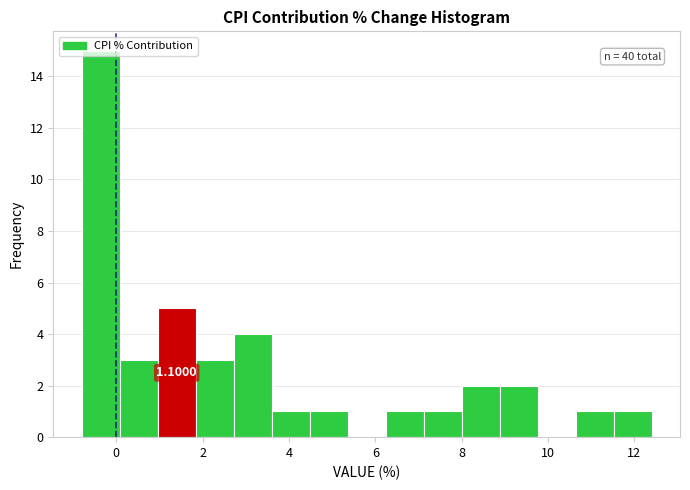

Which range on the x-axis has the tallest bar?

-0.80 to 0.08